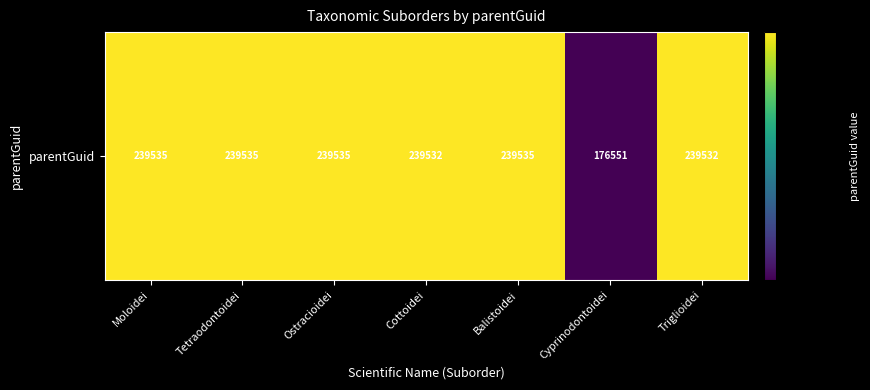

What is the difference between the maximum and minimum values?

62984